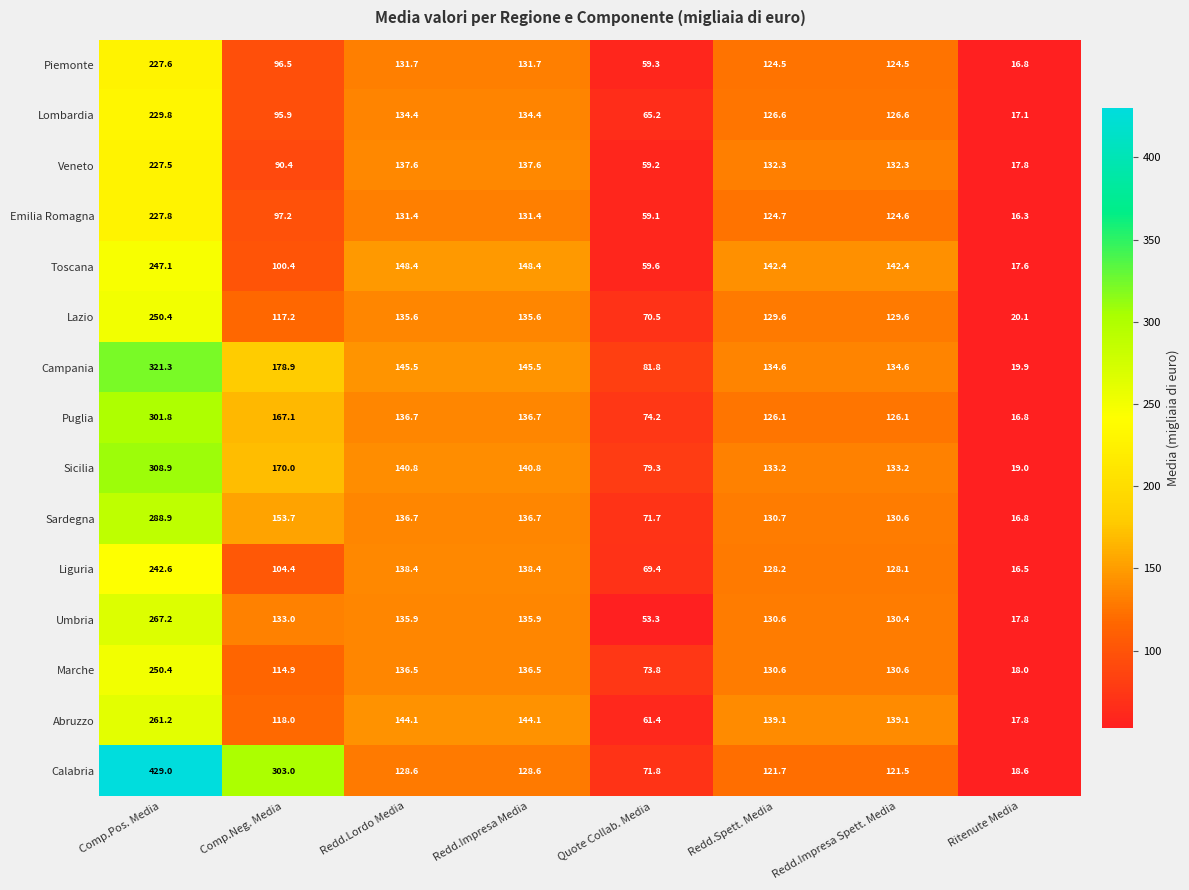

At which label does Umbria first exceed 133?

Comp.Pos. Media